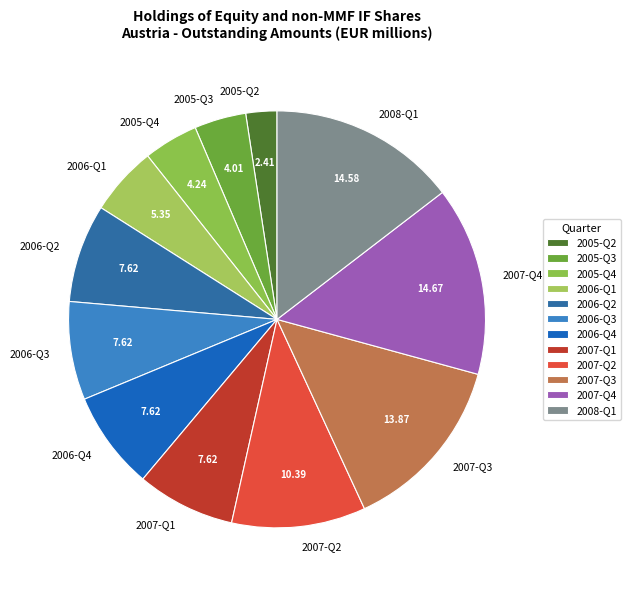

What is the ratio of the value at 2007-Q3 to the value at 2005-Q3?

3.5